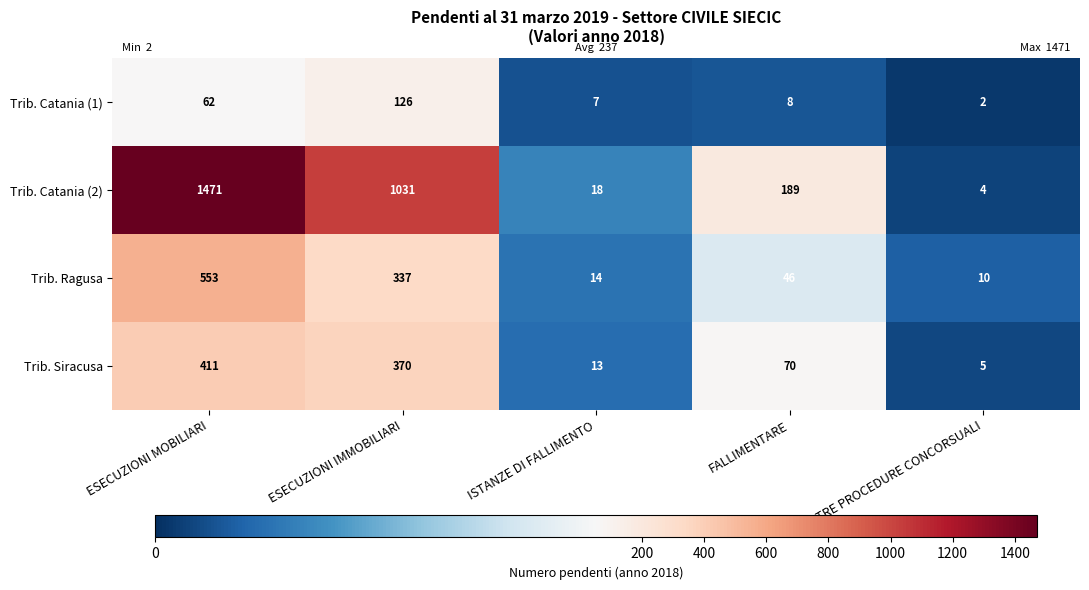

What is the spread (max minus min) of values at ALTRE PROCEDURE CONCORSUALI?

8